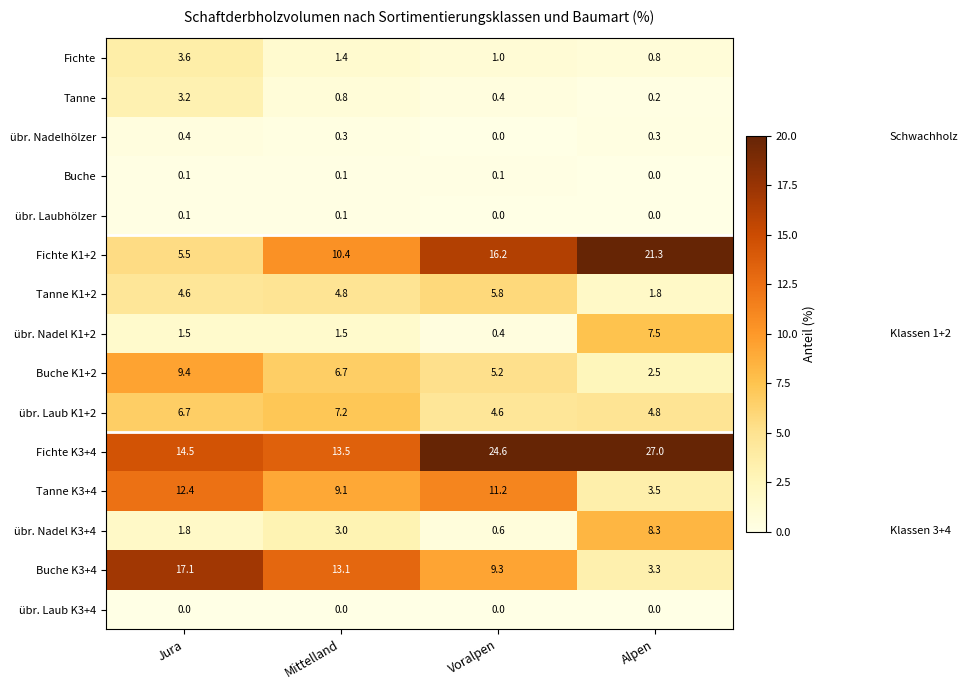

Rank the categories by Fichte value from highest to lowest.

Jura, Mittelland, Voralpen, Alpen